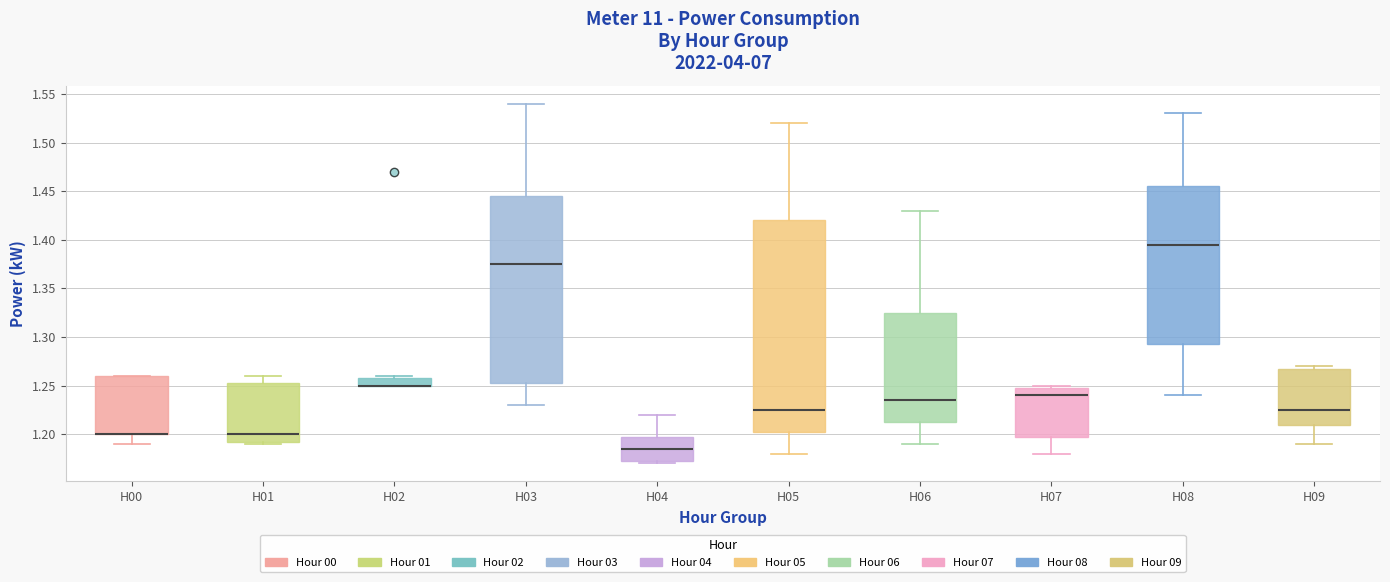

Reading left to right, read every box against the y-axis: the position of its median line, the range the box covers, and the ends of its whiskers. The values are not printed on the chart, so give them approximately, as read against the axis.

H00: median 1.200 (drawn on the box's lower edge), box 1.200 to 1.260, whiskers 1.190 to 1.260
H01: median 1.200, box 1.195 to 1.255, whiskers 1.190 to 1.260
H02: median 1.250 (drawn on the box's lower edge), box 1.250 to 1.260, whiskers 1.250 to 1.260 (just above the box's upper edge)
H03: median 1.375, box 1.255 to 1.445, whiskers 1.230 to 1.540
H04: median 1.185, box 1.175 to 1.200, whiskers 1.170 to 1.220
H05: median 1.225, box 1.205 to 1.420, whiskers 1.180 to 1.520
H06: median 1.235, box 1.215 to 1.325, whiskers 1.190 to 1.430
H07: median 1.240, box 1.200 to 1.250, whiskers 1.180 to 1.250 (just above the box's upper edge)
H08: median 1.395, box 1.295 to 1.455, whiskers 1.240 to 1.530
H09: median 1.225, box 1.210 to 1.270, whiskers 1.190 to 1.270 (just above the box's upper edge)